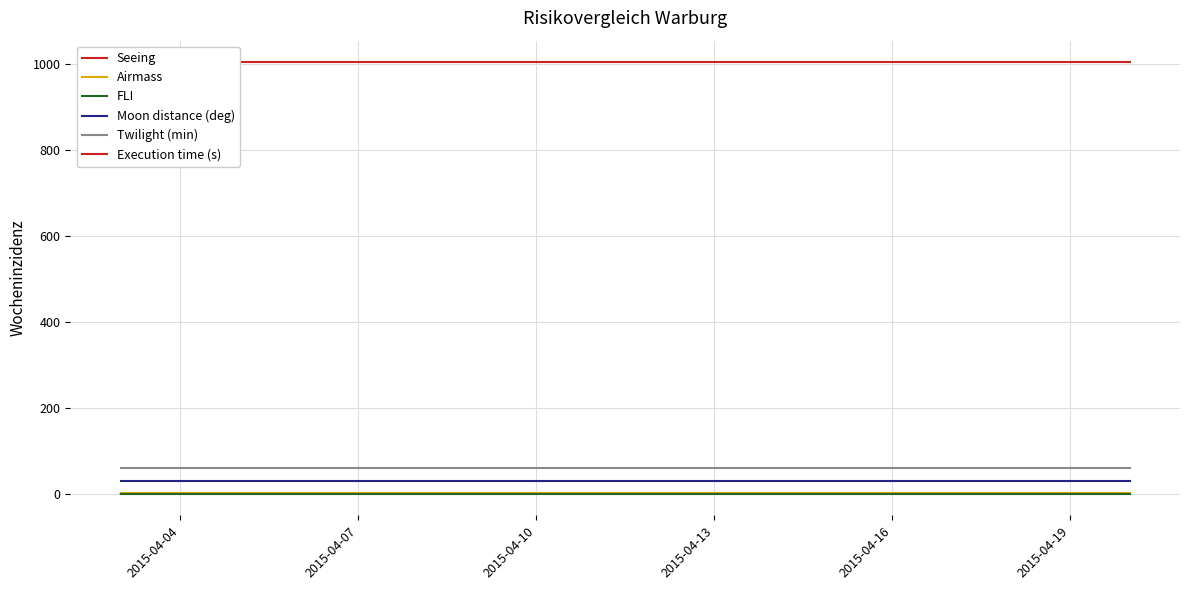

True or false: Execution time (s) has more than 2 interior local peaks.

False